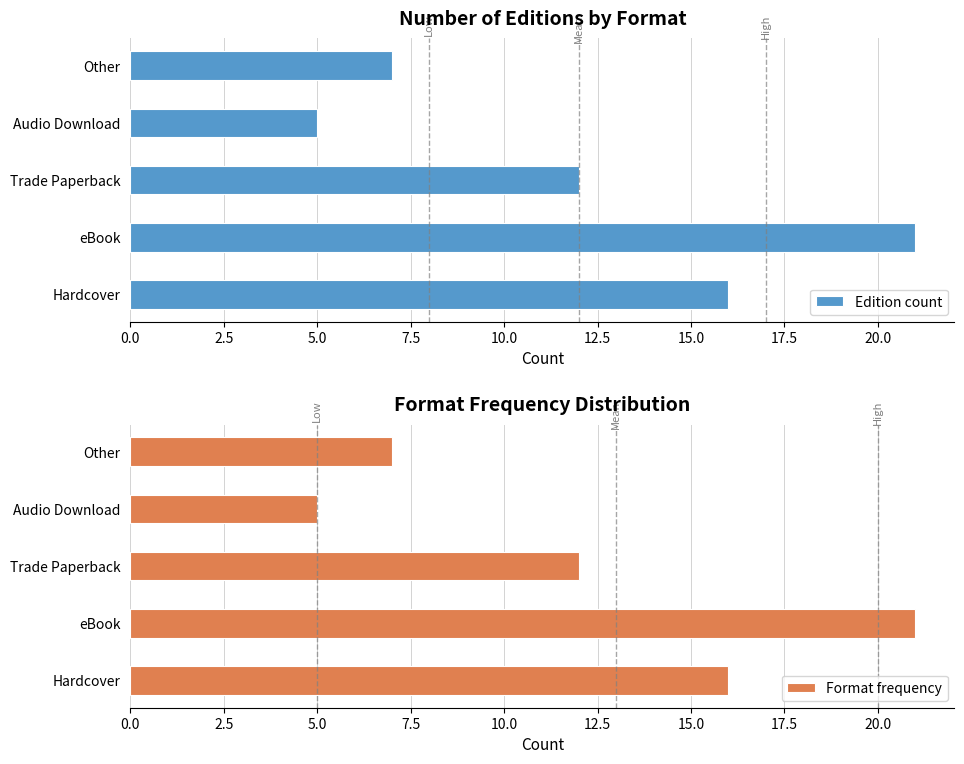

How many values in the Format frequency series are below 12?

2